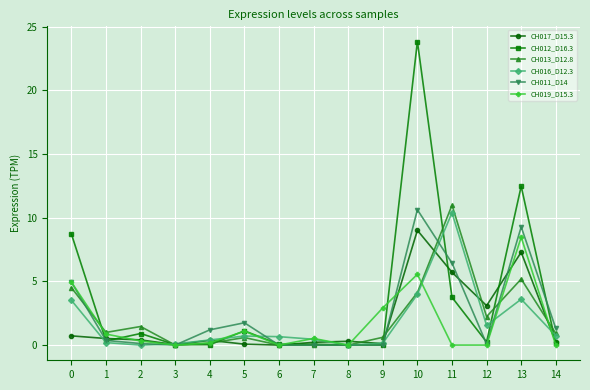

What is the difference between the maximum and minimum values in the CH017_D15.3 series?

9.0